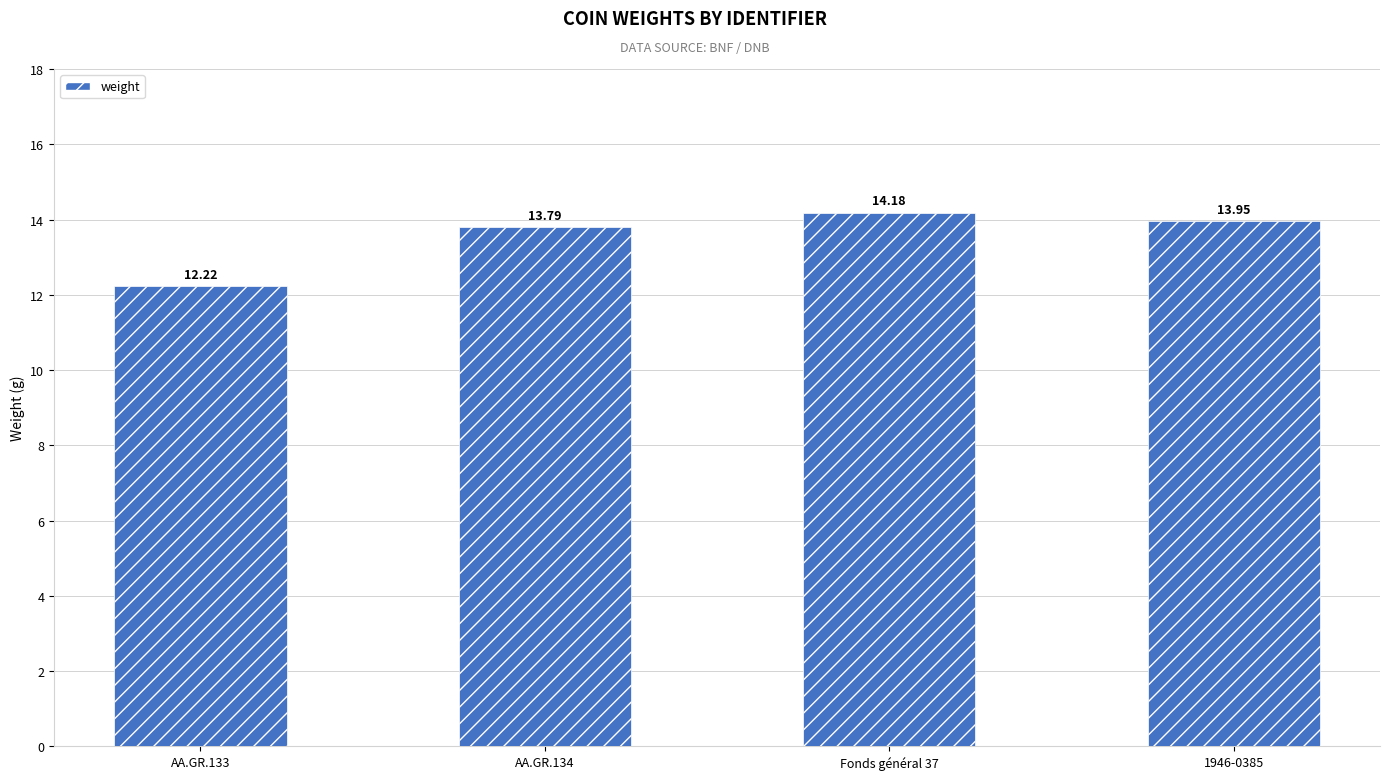

What is the sum of all values?

54.1